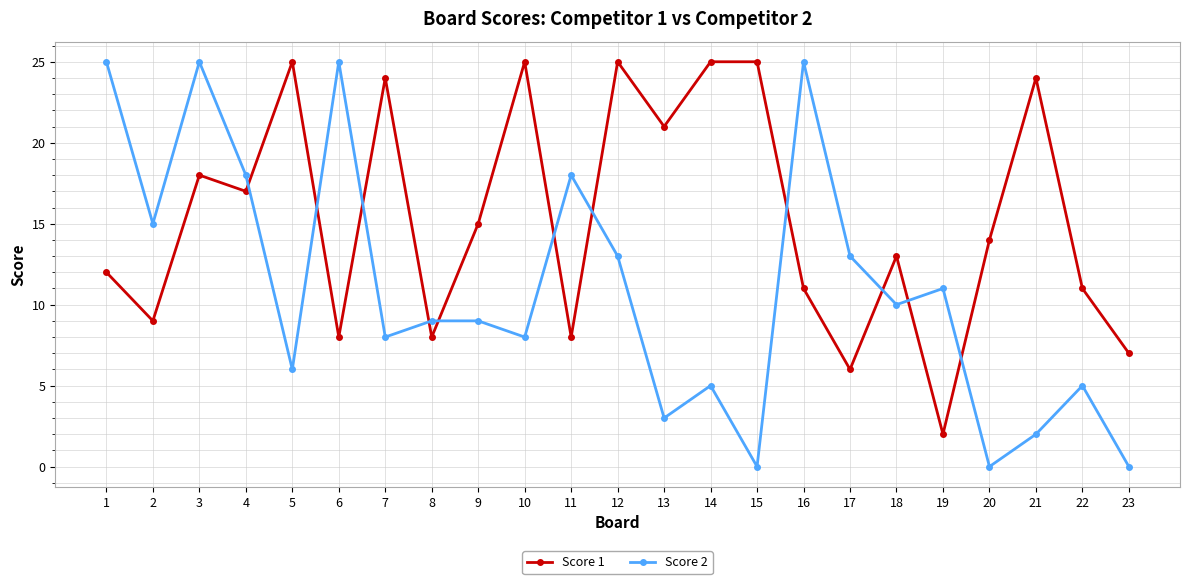

What is the difference between the second highest and minimum values in the Score 1 series?

23